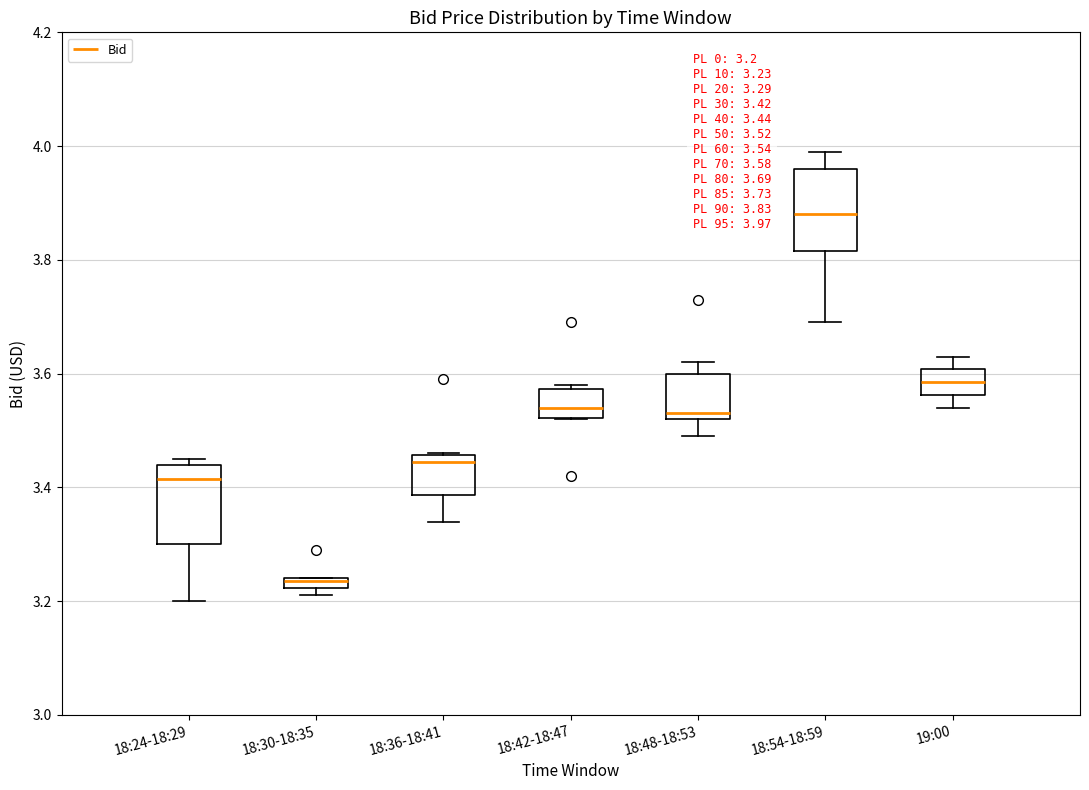

Which box has the lowest median line?

18:30-18:35